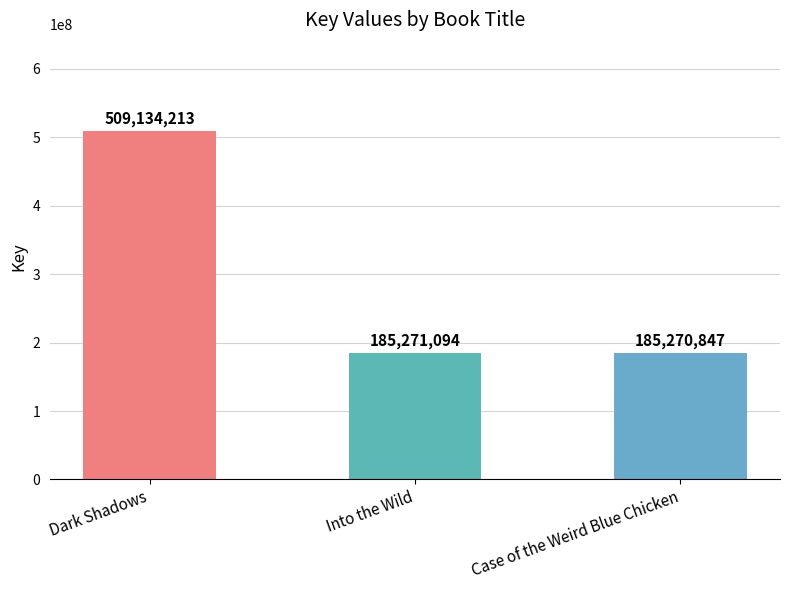

What position from the left is Dark Shadows?

1